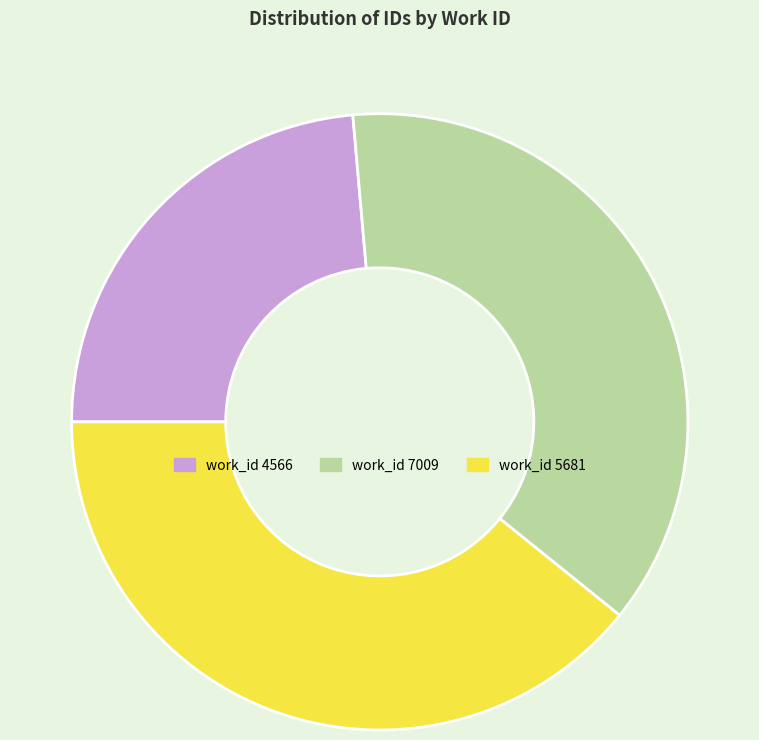

How many segments does this pie chart have?

3